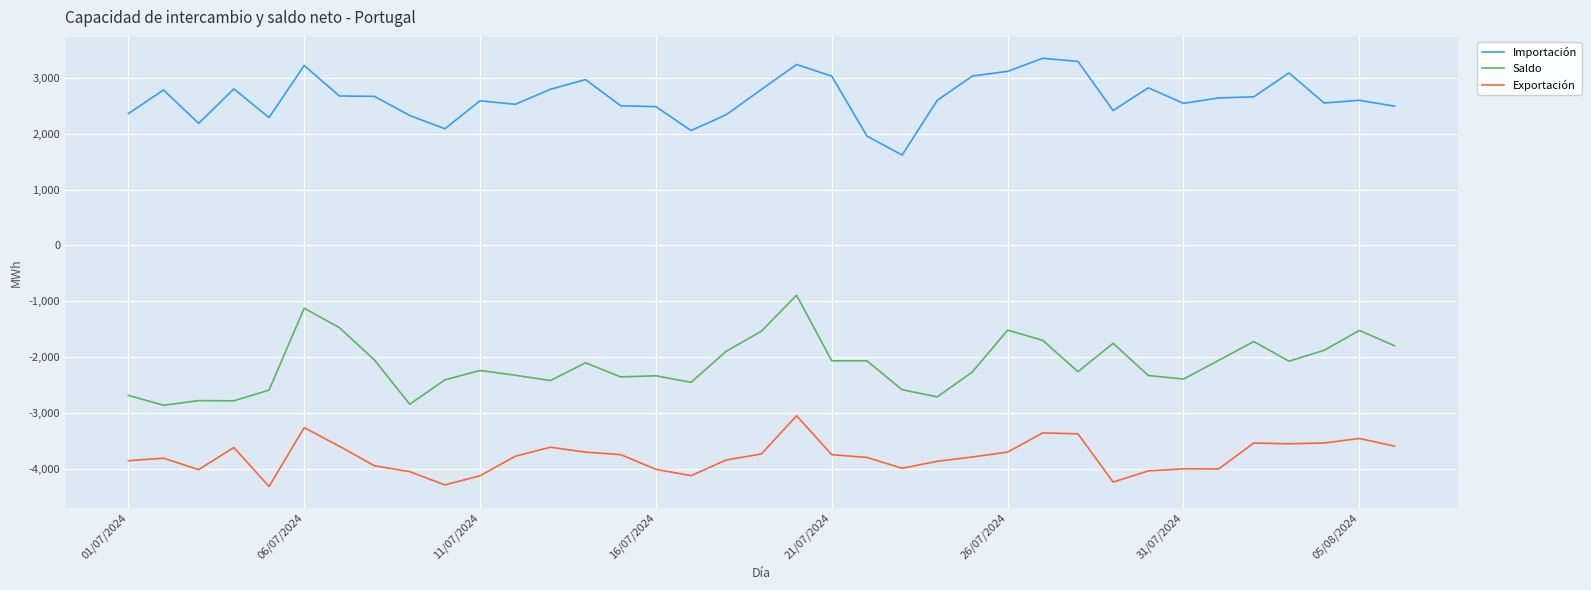

Which series has the largest total across all categories?

Importación